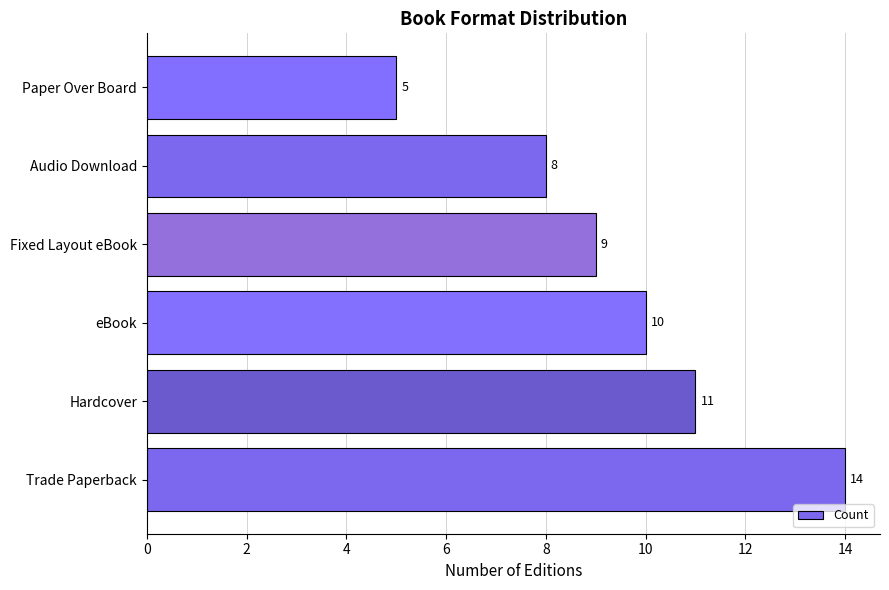

How many data points does each series have?

6